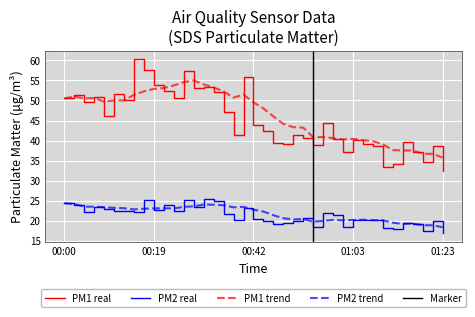

True or false: SDS_P2 and SDS_P1 intersect in this chart.

False